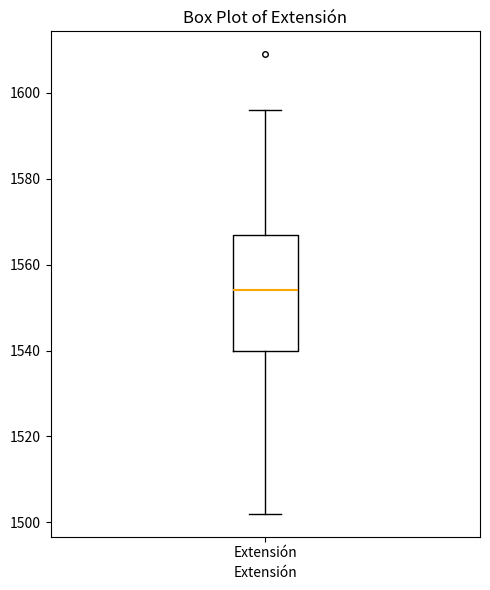

Transcribe this box plot: give where the median line is, the range the box spans, and where the two whiskers end, as read against the y-axis. The values are not printed on the chart, so give them approximately, as read against the axis.

median 1554, box 1540 to 1568, whiskers 1502 to 1596